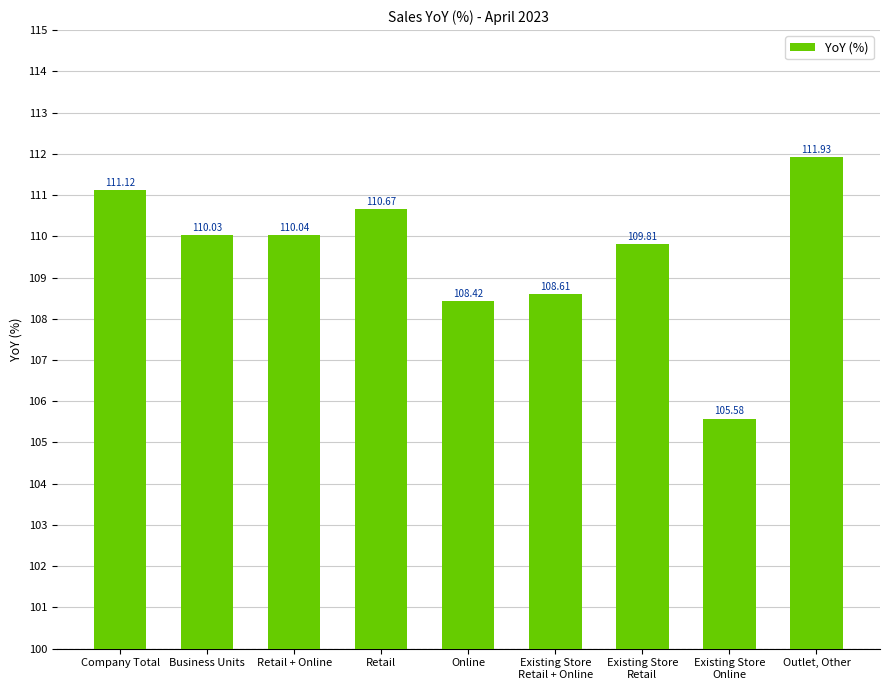

Where does the data first go above 110?

Company Total